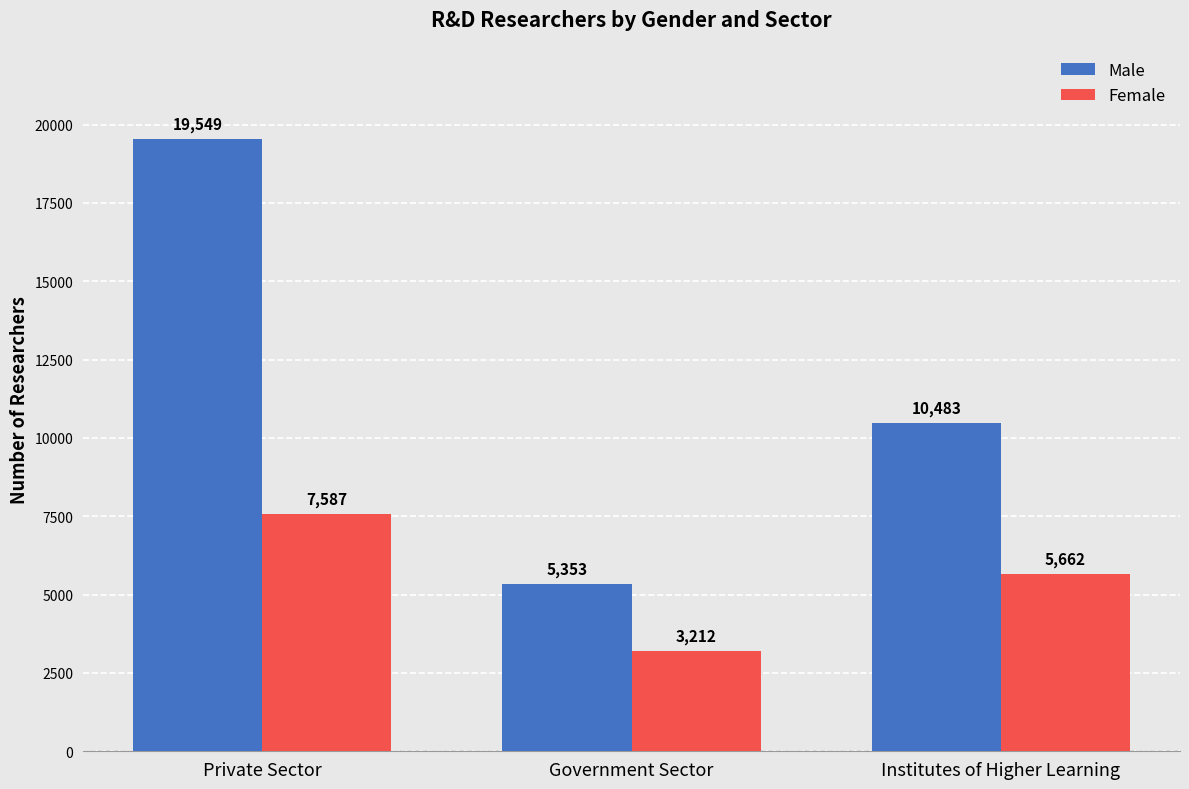

Reading left to right, transcribe all the data shown in this chart.

Male: Private Sector=19549	Government Sector=5353	Institutes of Higher Learning=10483
Female: Private Sector=7587	Government Sector=3212	Institutes of Higher Learning=5662